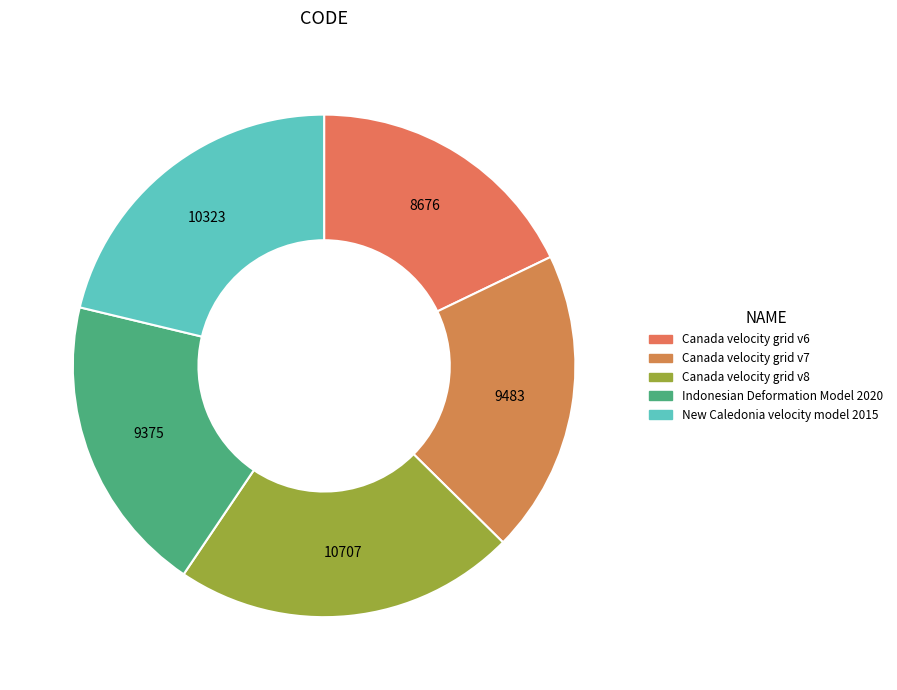

To the nearest percent, what percentage of the pie is Indonesian Deformation Model 2020?

19%